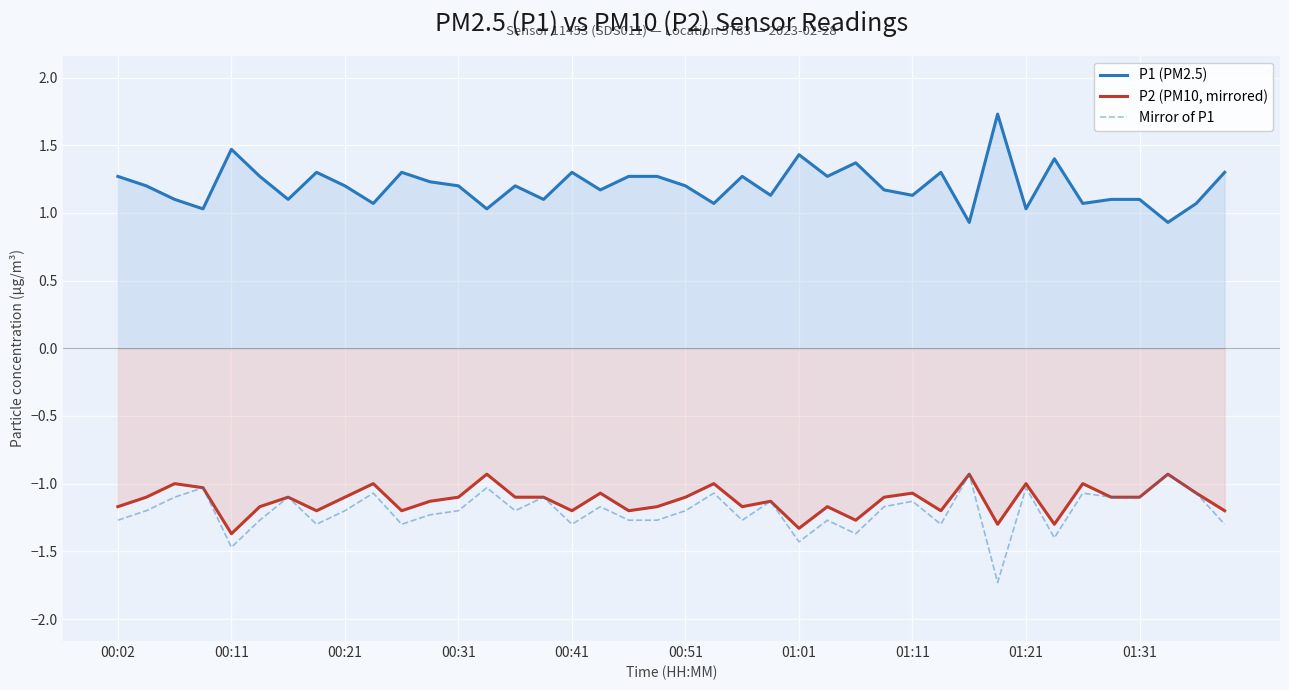

Which series has the largest total across all categories?

P1 (PM2.5)